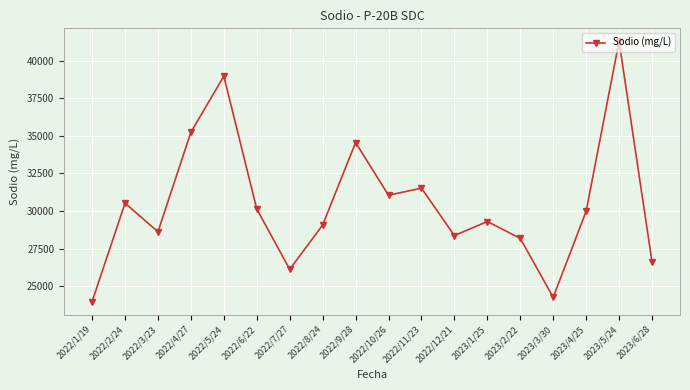

Where does the data first go above 29983?

2022/2/24